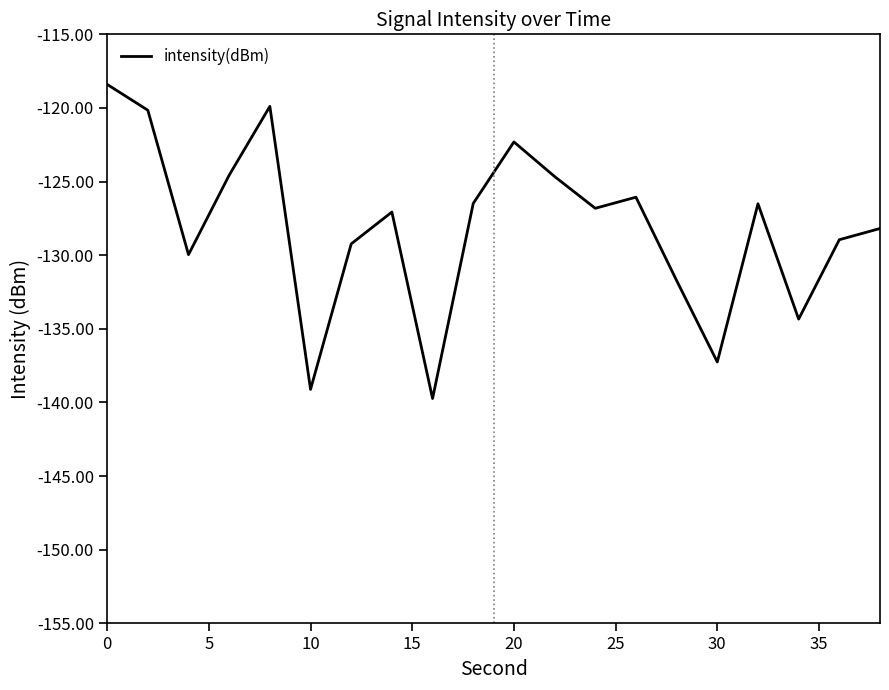

What is the greatest value displayed?

-118.4